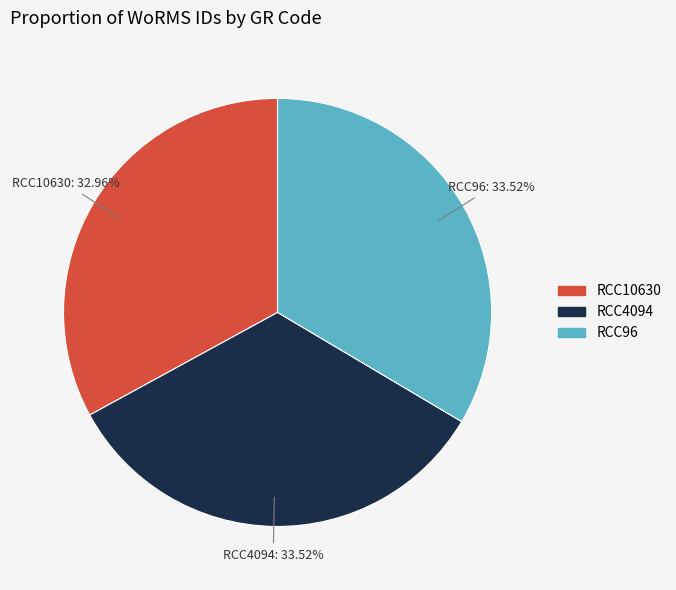

To the nearest percent, what is the combined percentage of RCC4094 and RCC10630?

66%